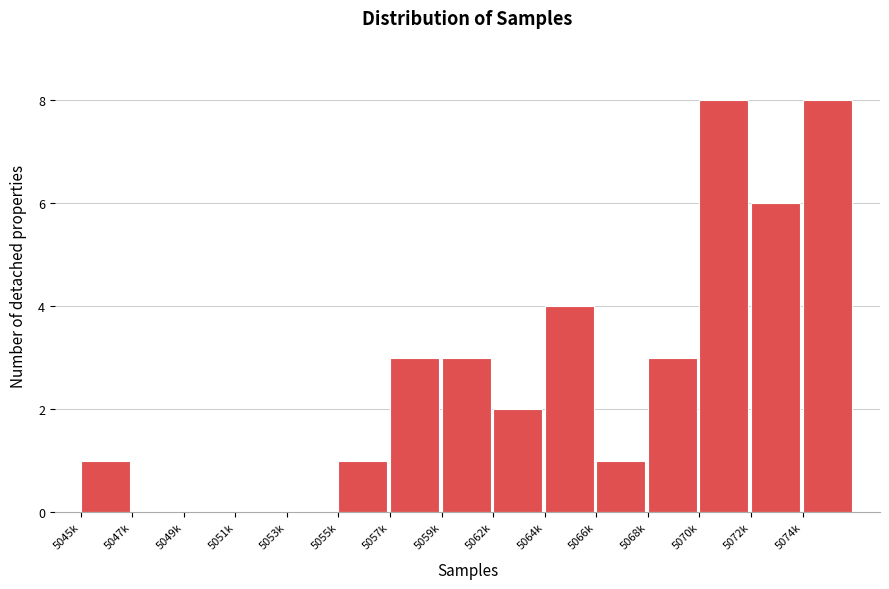

Reading left to right, extract all data points from this chart.

5045k=1	5047k=0	5049k=0	5051k=0	5053k=0	5055k=1	5057k=3	5059k=3	5062k=2	5064k=4	5066k=1	5068k=3	5070k=8	5072k=6	5074k=8